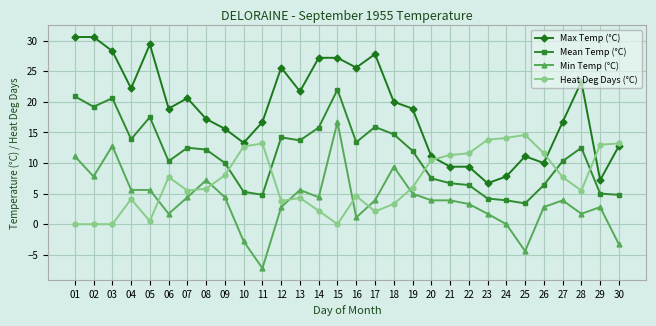

At 08, list the series in order from smallest to largest.

Heat Deg Days (°C), Min Temp (°C), Mean Temp (°C), Max Temp (°C)